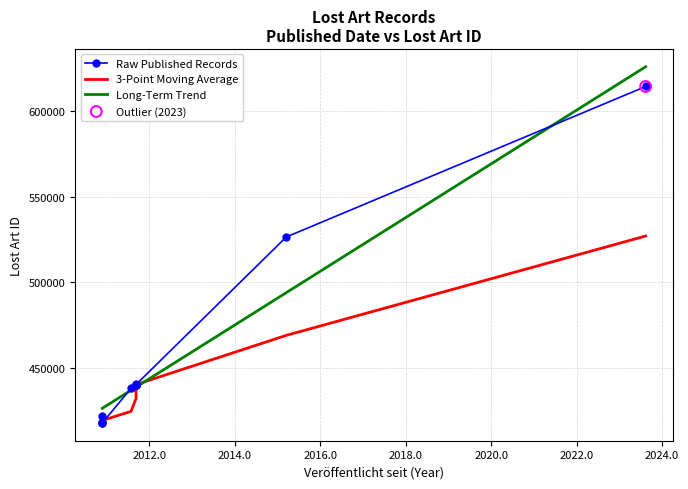

Which series contains the lowest Y value?

Raw Published Records